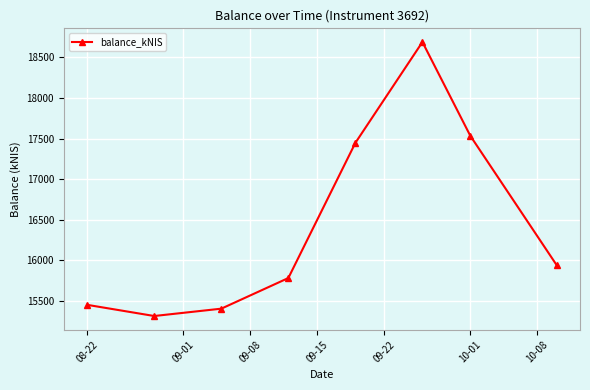

What is the smallest value displayed?

15311.3